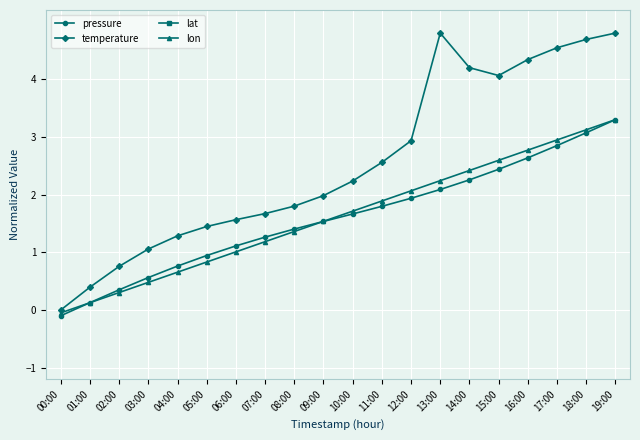

The pressure series shows 1.1 at 06:00. True or false?

True